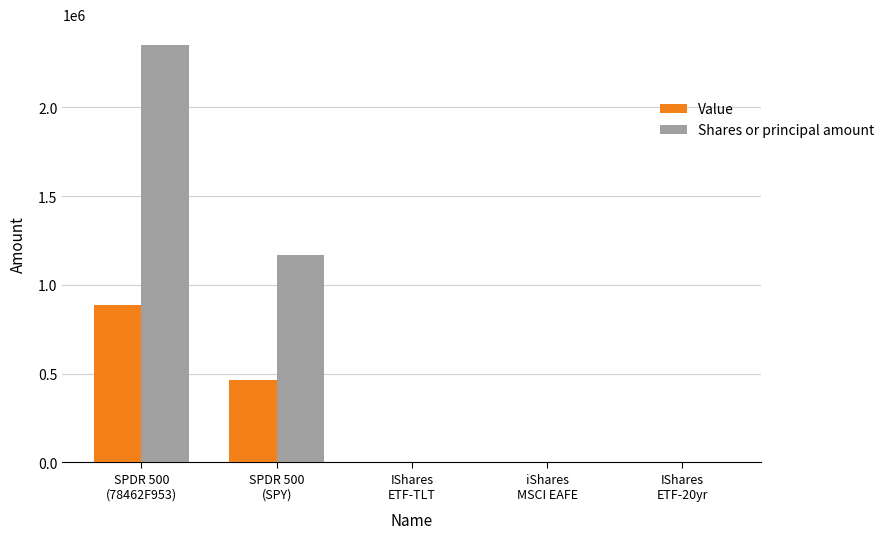

Which series has the largest total across all categories?

Shares or principal amount